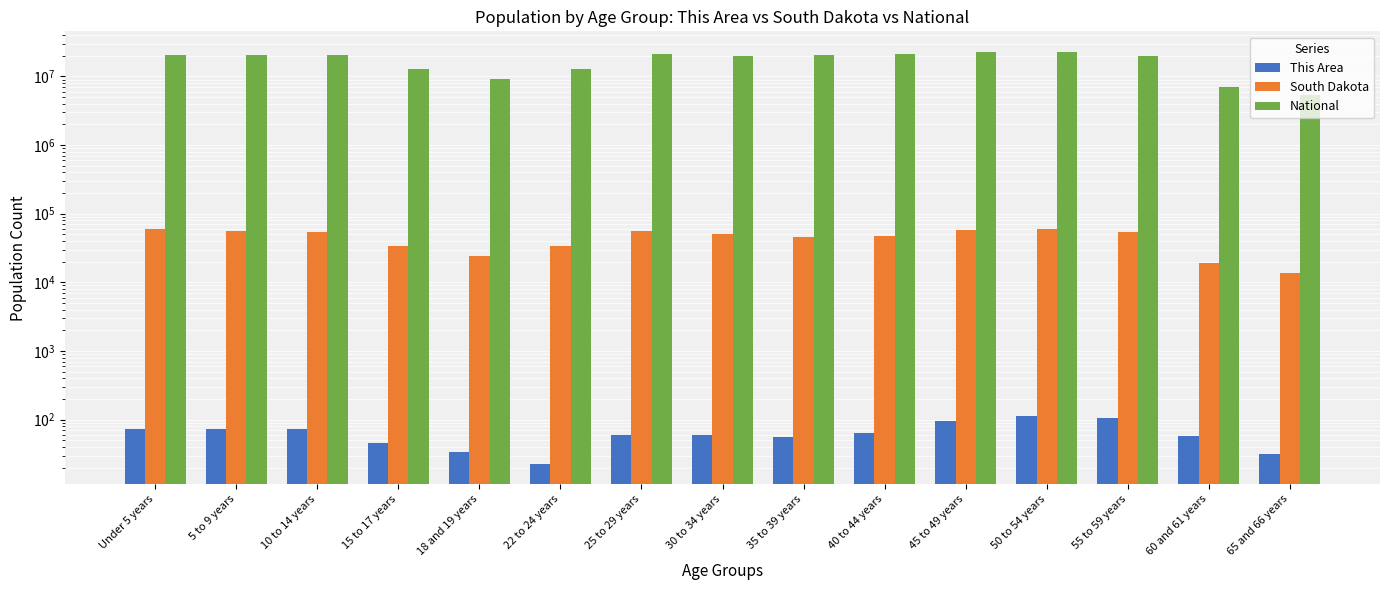

Is it true that National equals 12712576 at 22 to 24 years?

True